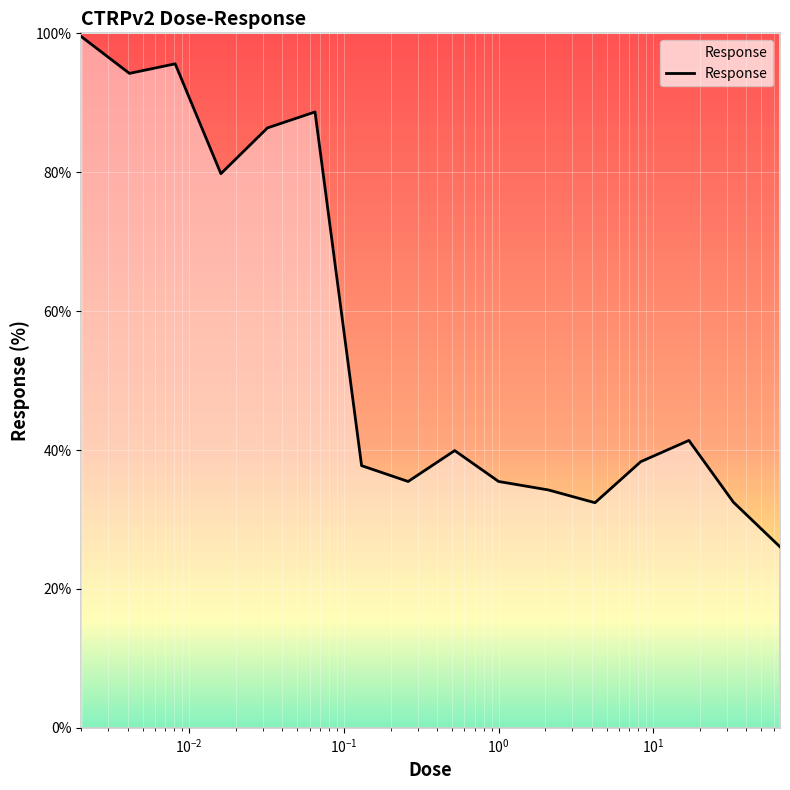

What is the difference between the maximum and minimum values?

73.5